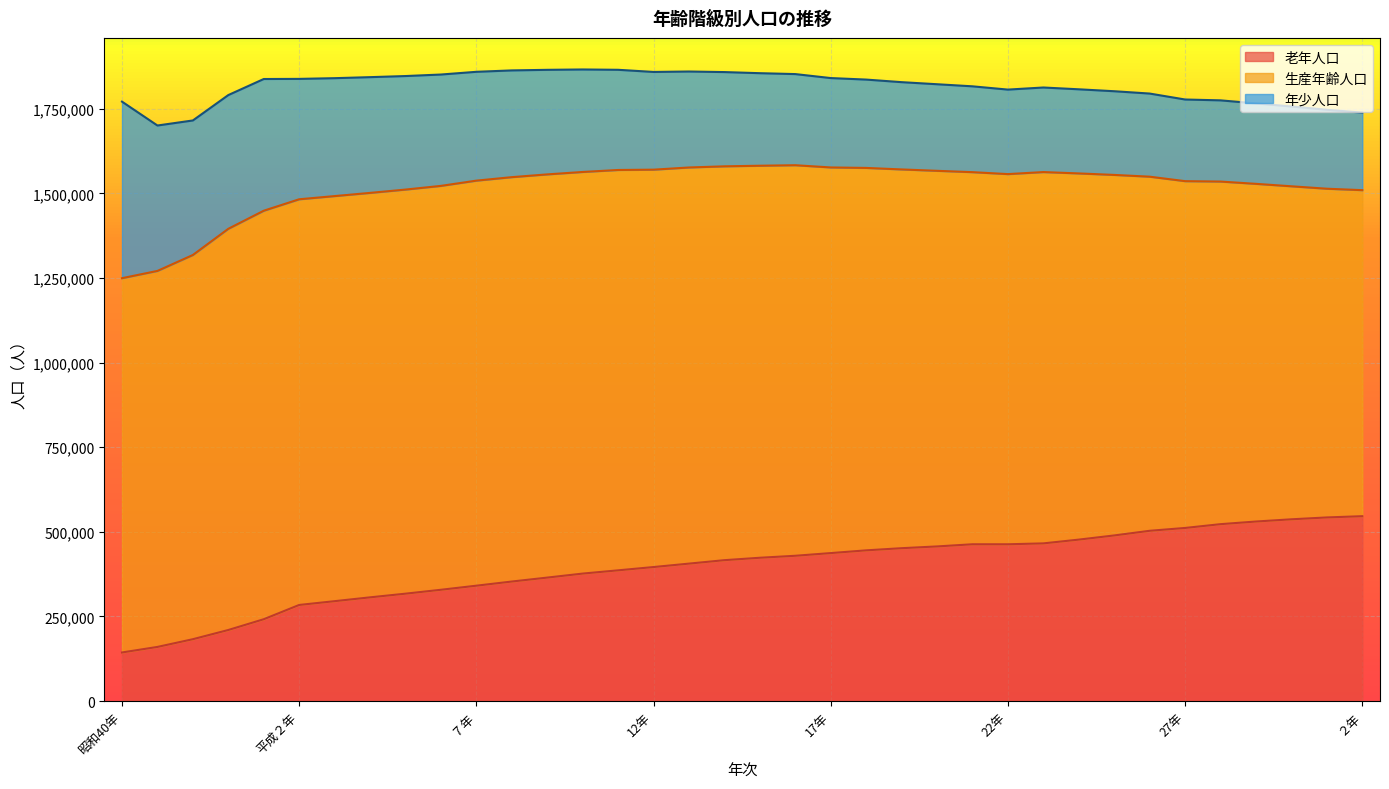

What are all the series names shown in the legend?

老年人口, 生産年齢人口, 年少人口